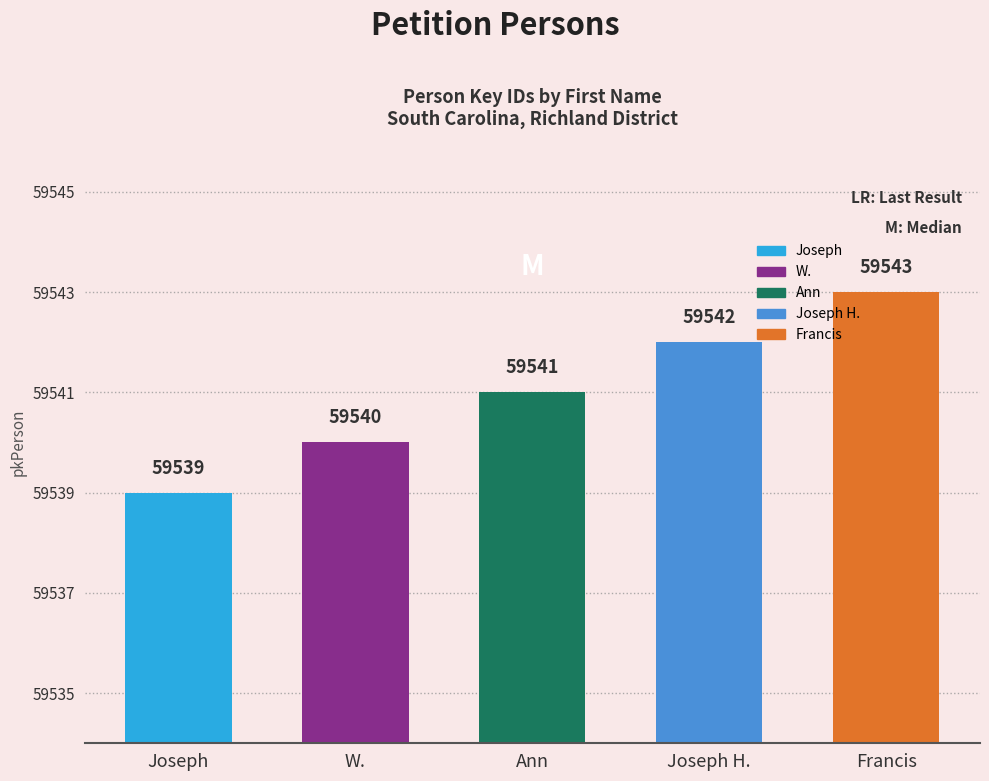

Reading left to right, extract all data points from this chart.

59539	59540	59541	59542	59543